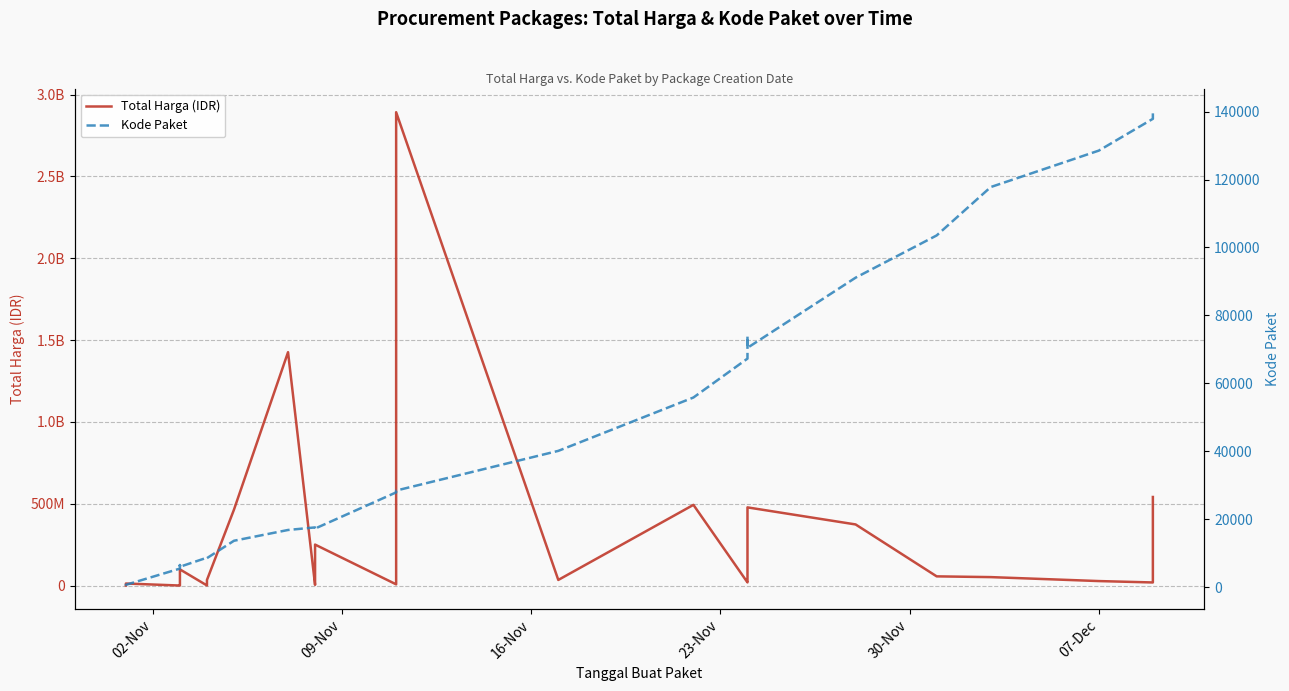

Which series has the largest total across all categories?

Total Harga (IDR)